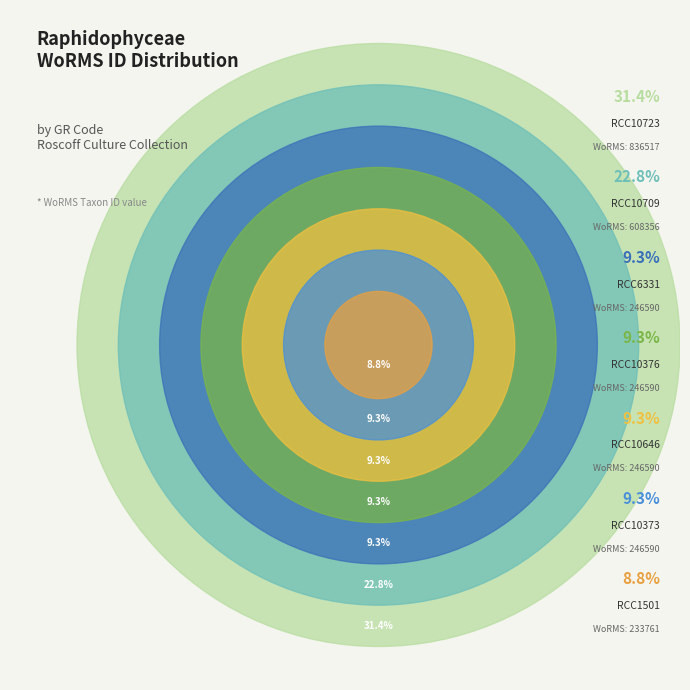

Which slice is the largest?

RCC10723